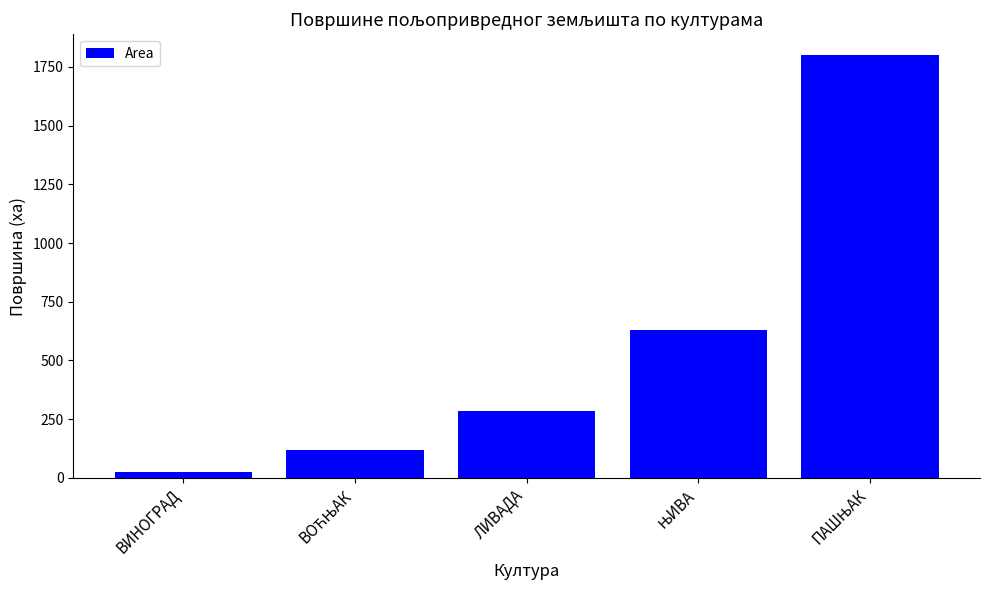

What is the sum of all values?

2861.4